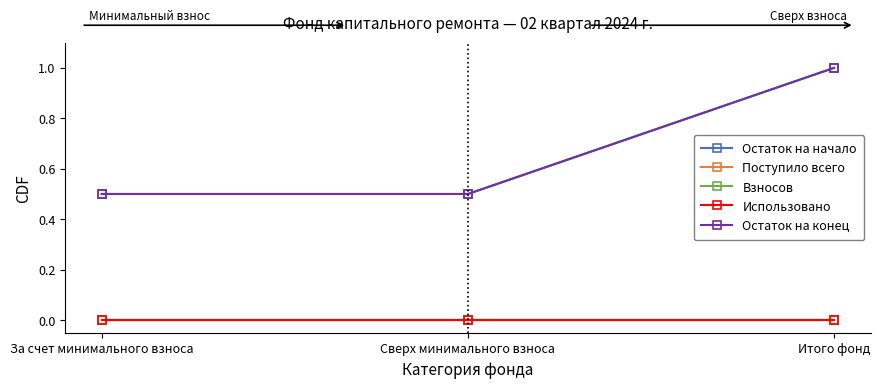

What is the average value of the Остаток на конец series?

0.7